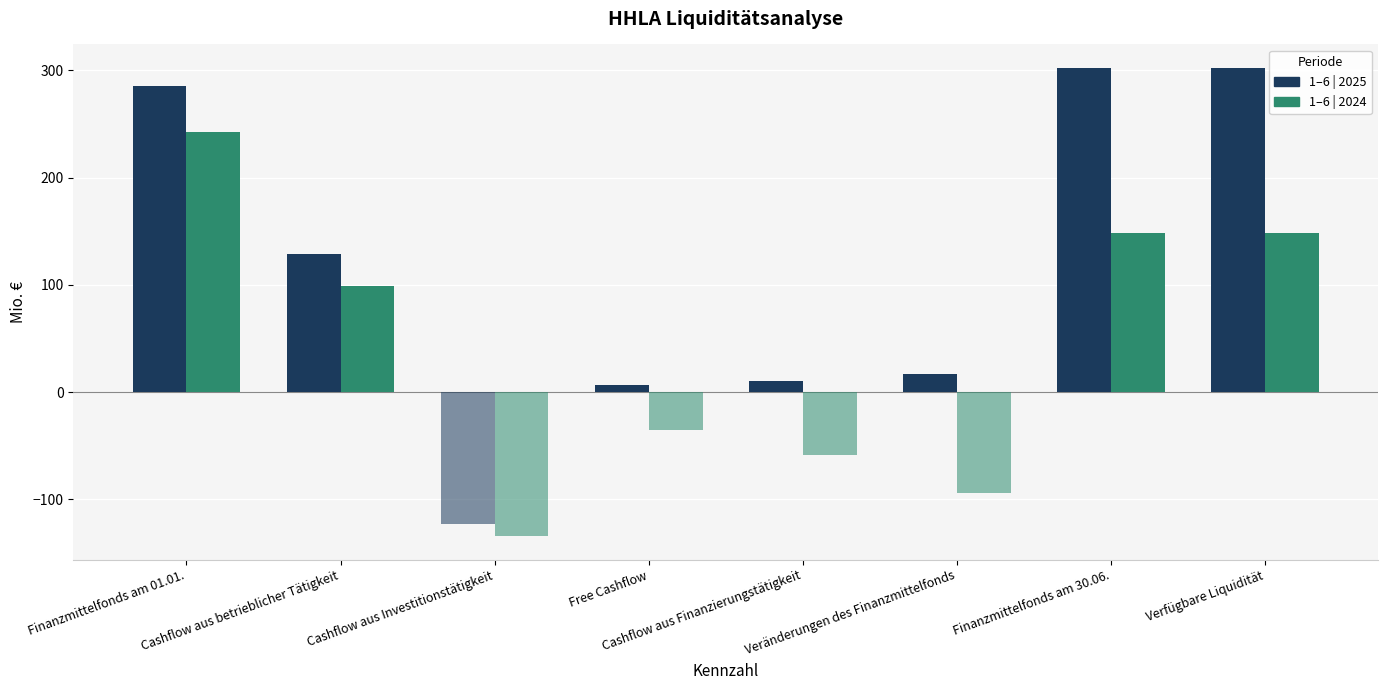

The value of 1–6 | 2024 at Verfügbare Liquidität is 96.6. True or false?

False